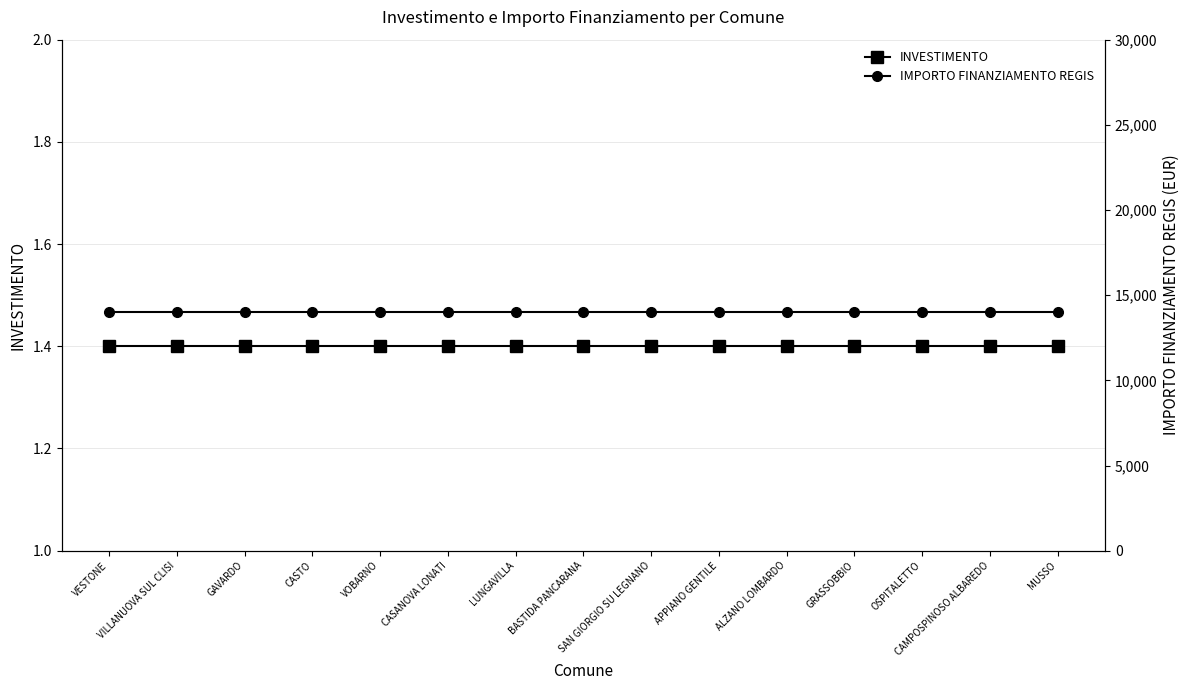

Reading left to right, transcribe all the data shown in this chart.

INVESTIMENTO: 1.4	1.4	1.4	1.4	1.4	1.4	1.4	1.4	1.4	1.4	1.4	1.4	1.4	1.4	1.4
IMPORTO FINANZIAMENTO REGIS: 14000.0	14000.0	14000.0	14000.0	14000.0	14000.0	14000.0	14000.0	14000.0	14000.0	14000.0	14000.0	14000.0	14000.0	14000.0